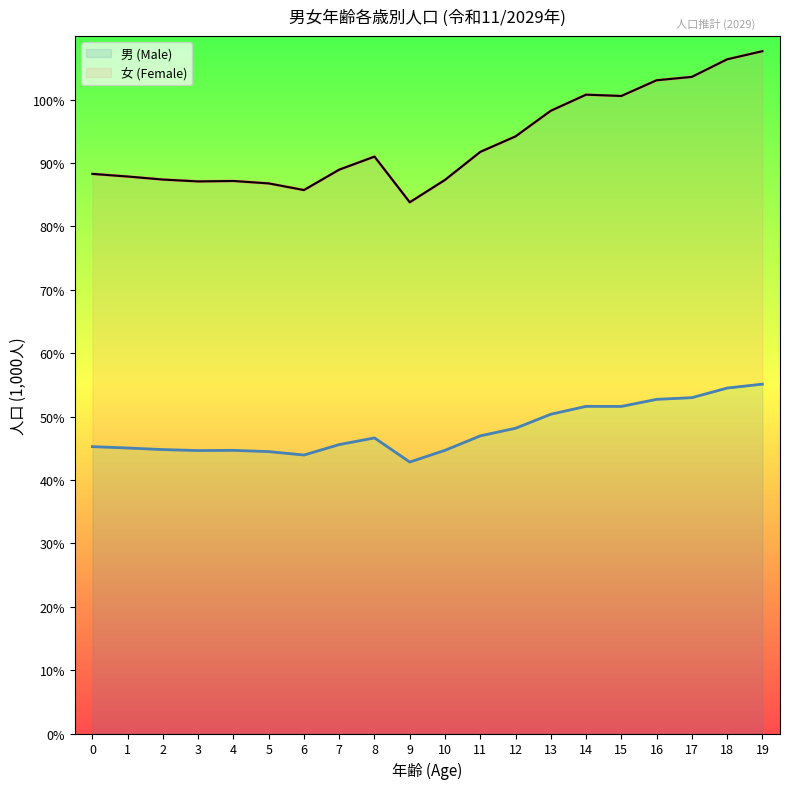

Where is 女 (Female) nearest to the value 957?

12